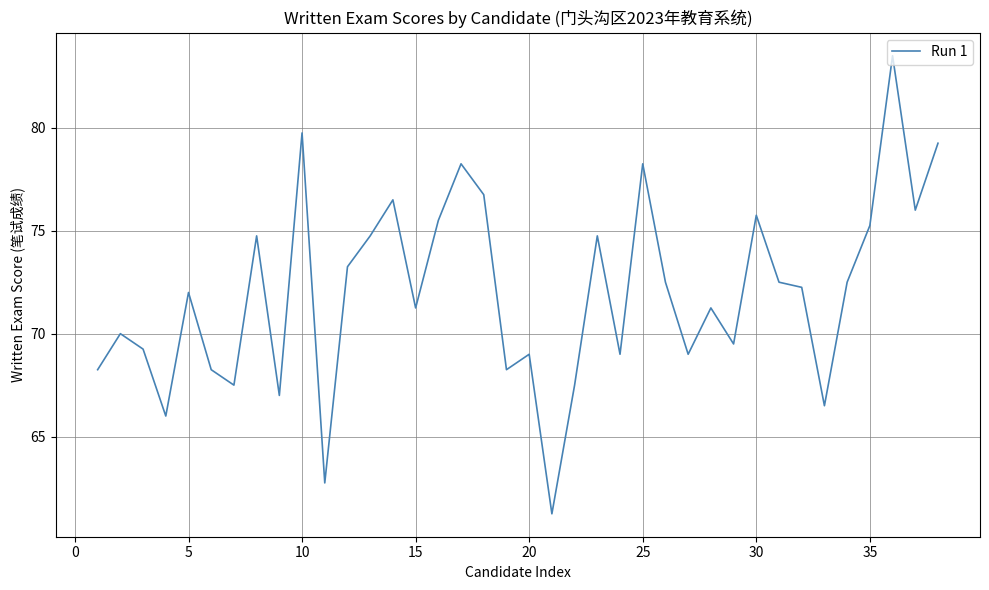

What is the maximum value shown in the chart?

83.5